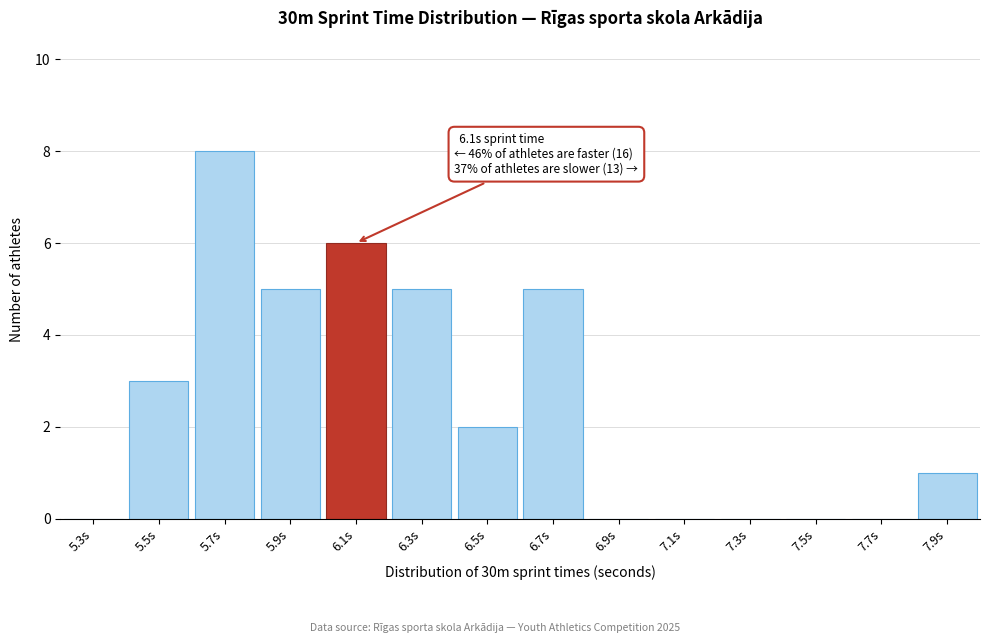

Reading left to right, what are all the values shown in this chart?

5.3s=0	5.5s=3	5.7s=8	5.9s=5	6.1s=6	6.3s=5	6.5s=2	6.7s=5	6.9s=0	7.1s=0	7.3s=0	7.5s=0	7.7s=0	7.9s=1